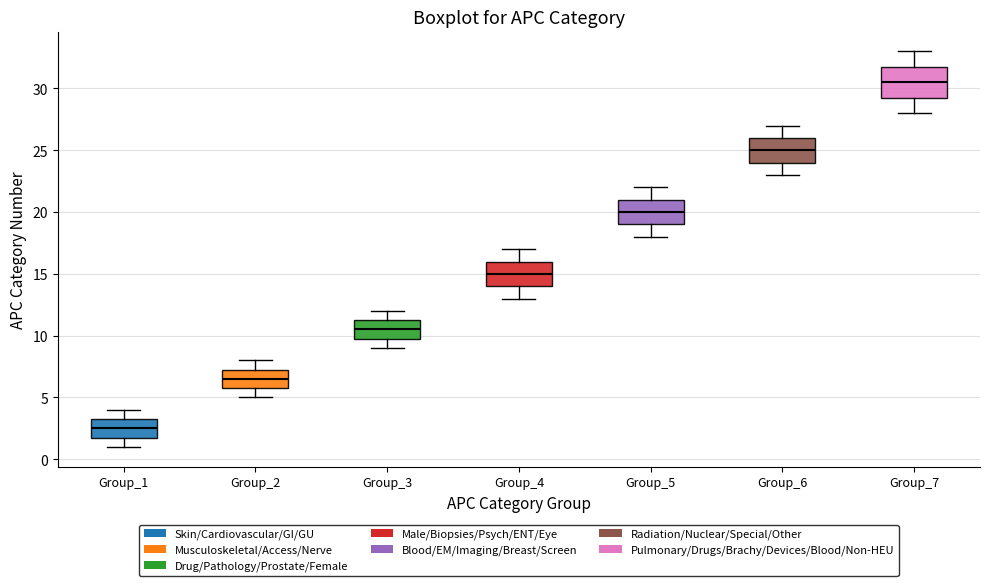

Reading left to right, read every box against the y-axis: the position of its median line, the range the box covers, and the ends of its whiskers. The values are not printed on the chart, so give them approximately, as read against the axis.

Group_1: median 2.5, box 2.0 to 3.5, whiskers 1.0 to 4.0
Group_2: median 6.5, box 6.0 to 7.5, whiskers 5.0 to 8.0
Group_3: median 10.5, box 10.0 to 11.5, whiskers 9.0 to 12.0
Group_4: median 15.0, box 14.0 to 16.0, whiskers 13.0 to 17.0
Group_5: median 20.0, box 19.0 to 21.0, whiskers 18.0 to 22.0
Group_6: median 25.0, box 24.0 to 26.0, whiskers 23.0 to 27.0
Group_7: median 30.5, box 29.5 to 32.0, whiskers 28.0 to 33.0